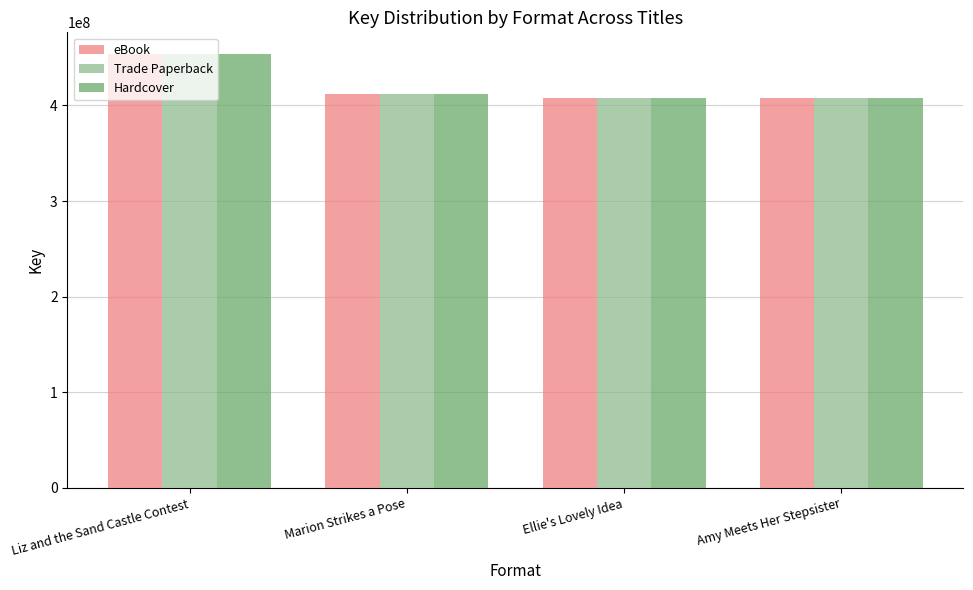

What value does the Trade Paperback series have at Marion Strikes a Pose?

411685453